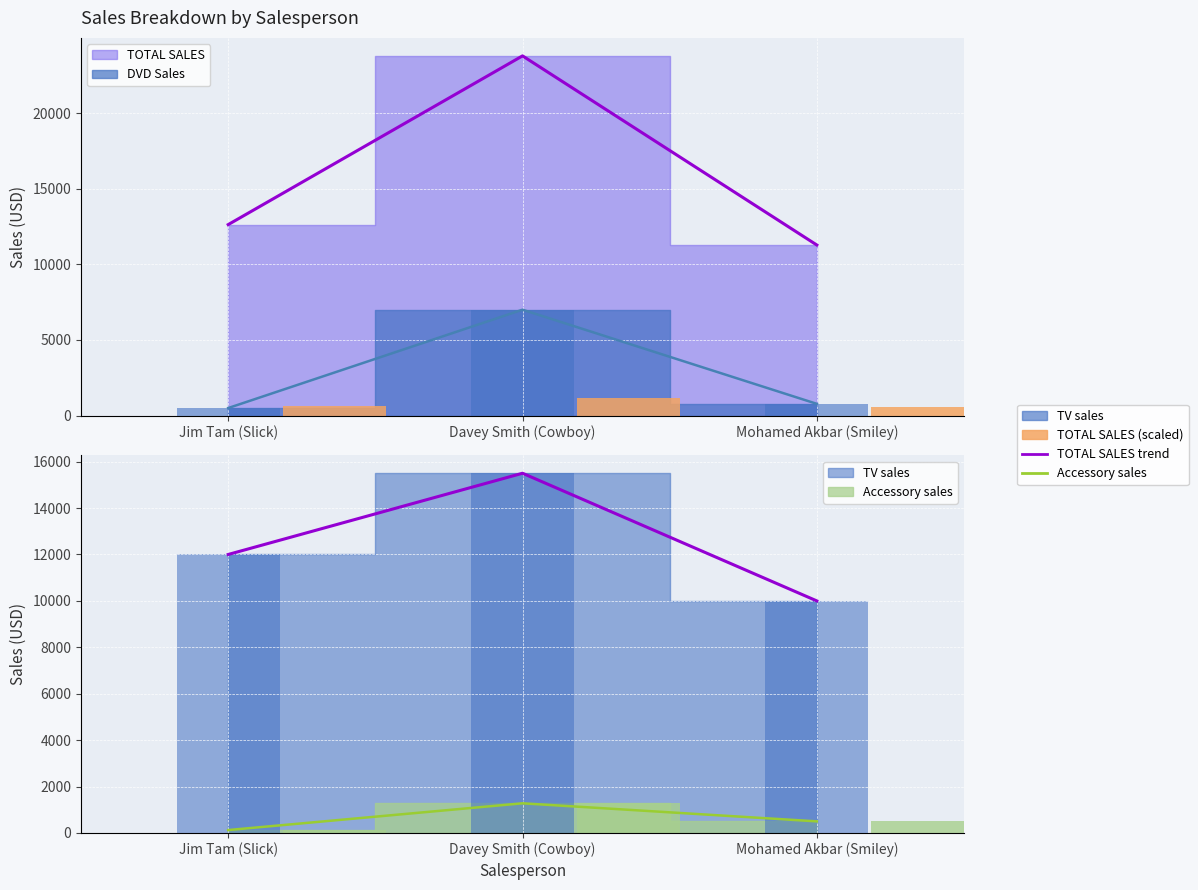

Is the value of DVD Sales at Mohamed Akbar (Smiley) greater than the value of Accessory sales at Jim Tam (Slick)?

Yes